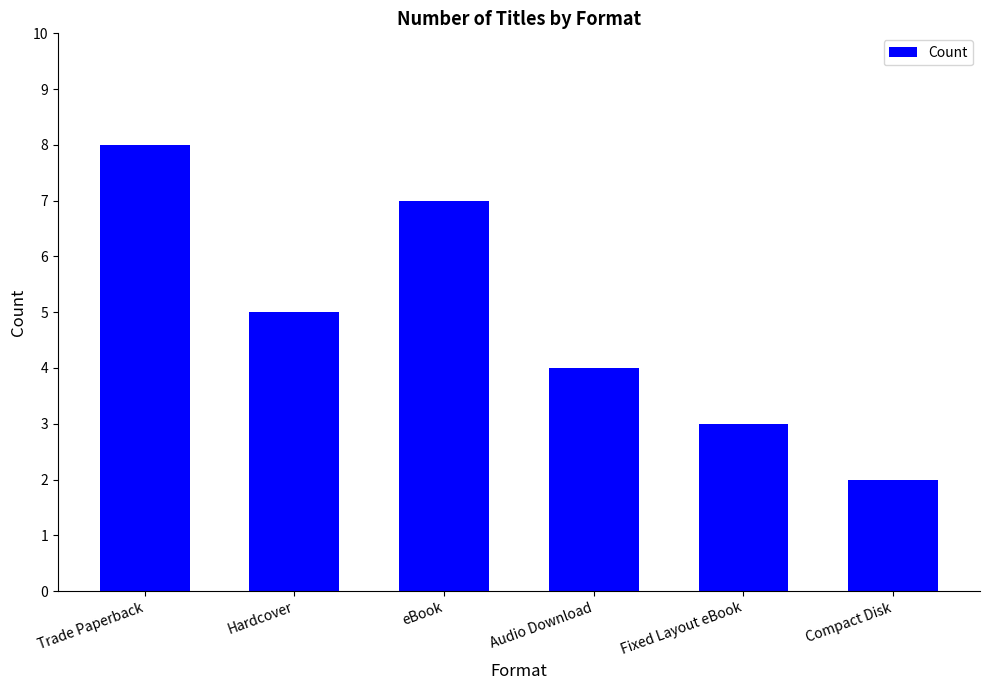

Reading left to right, what are all the values shown in this chart?

Trade Paperback=8	Hardcover=5	eBook=7	Audio Download=4	Fixed Layout eBook=3	Compact Disk=2